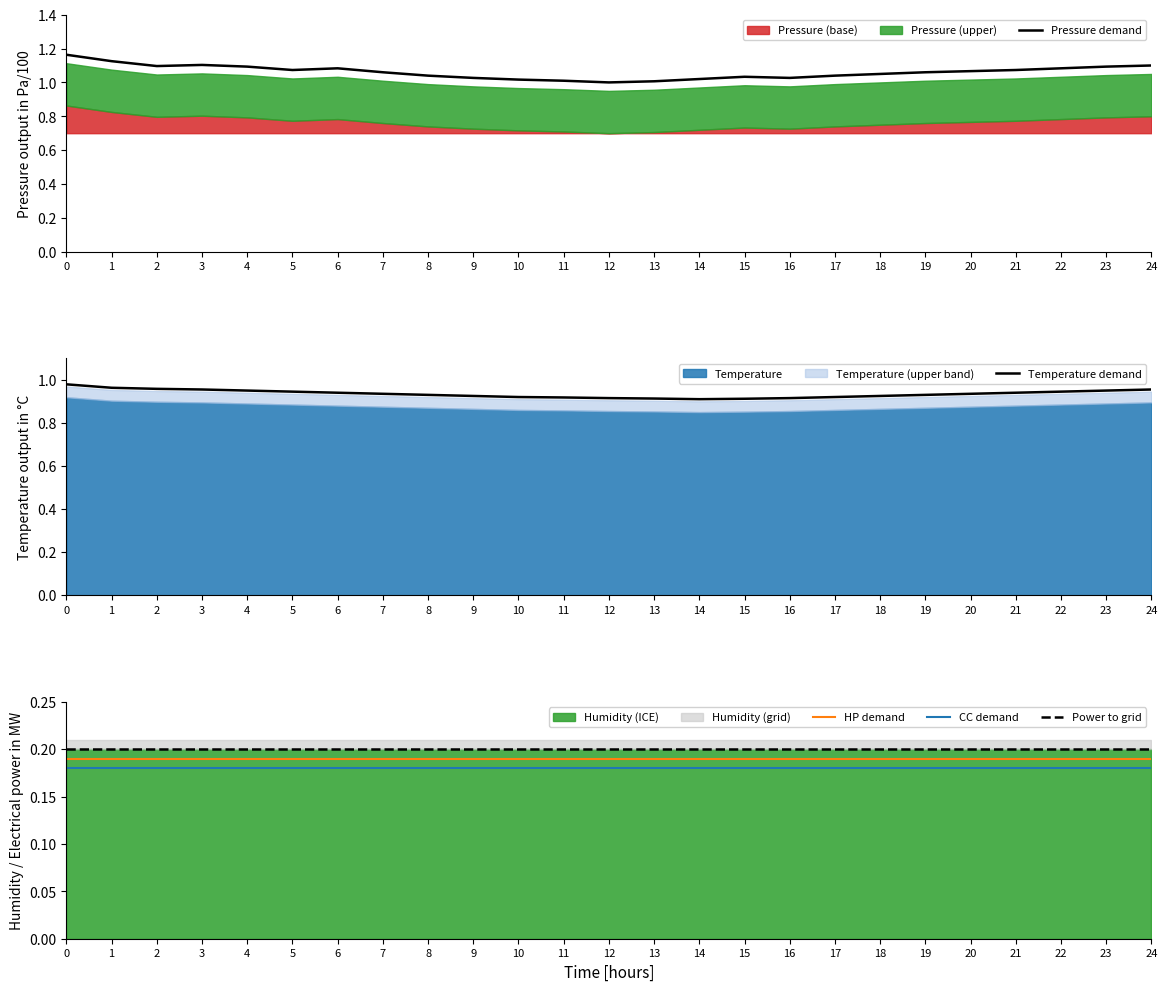

What is the sum of all HP demand values?

4.8